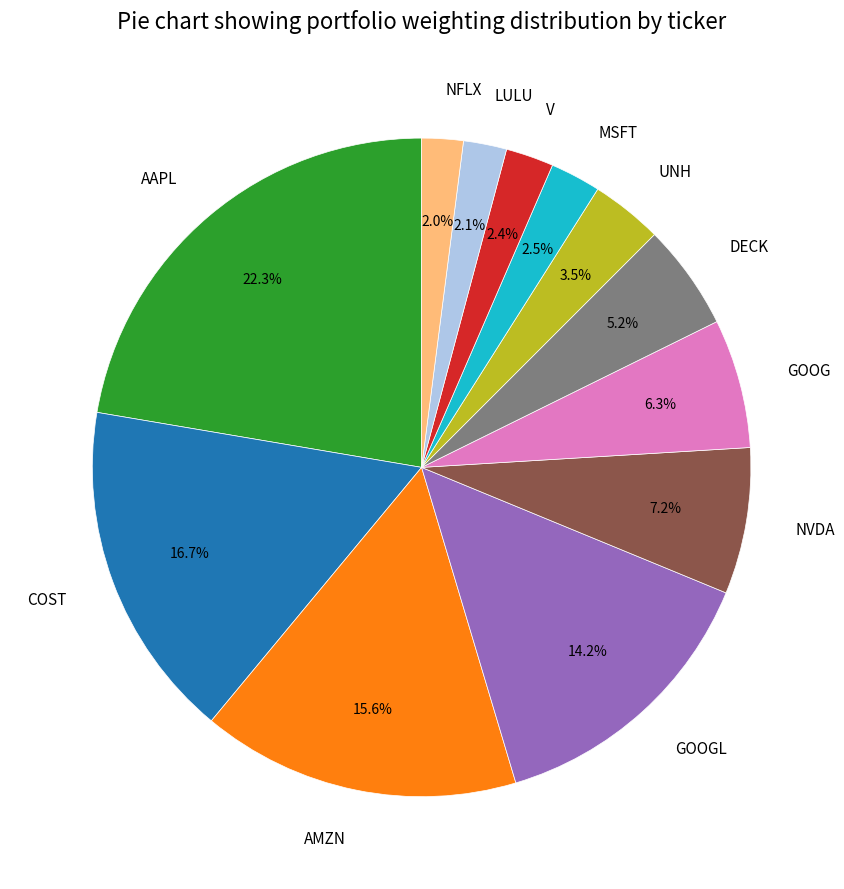

Which slice is the largest?

AAPL